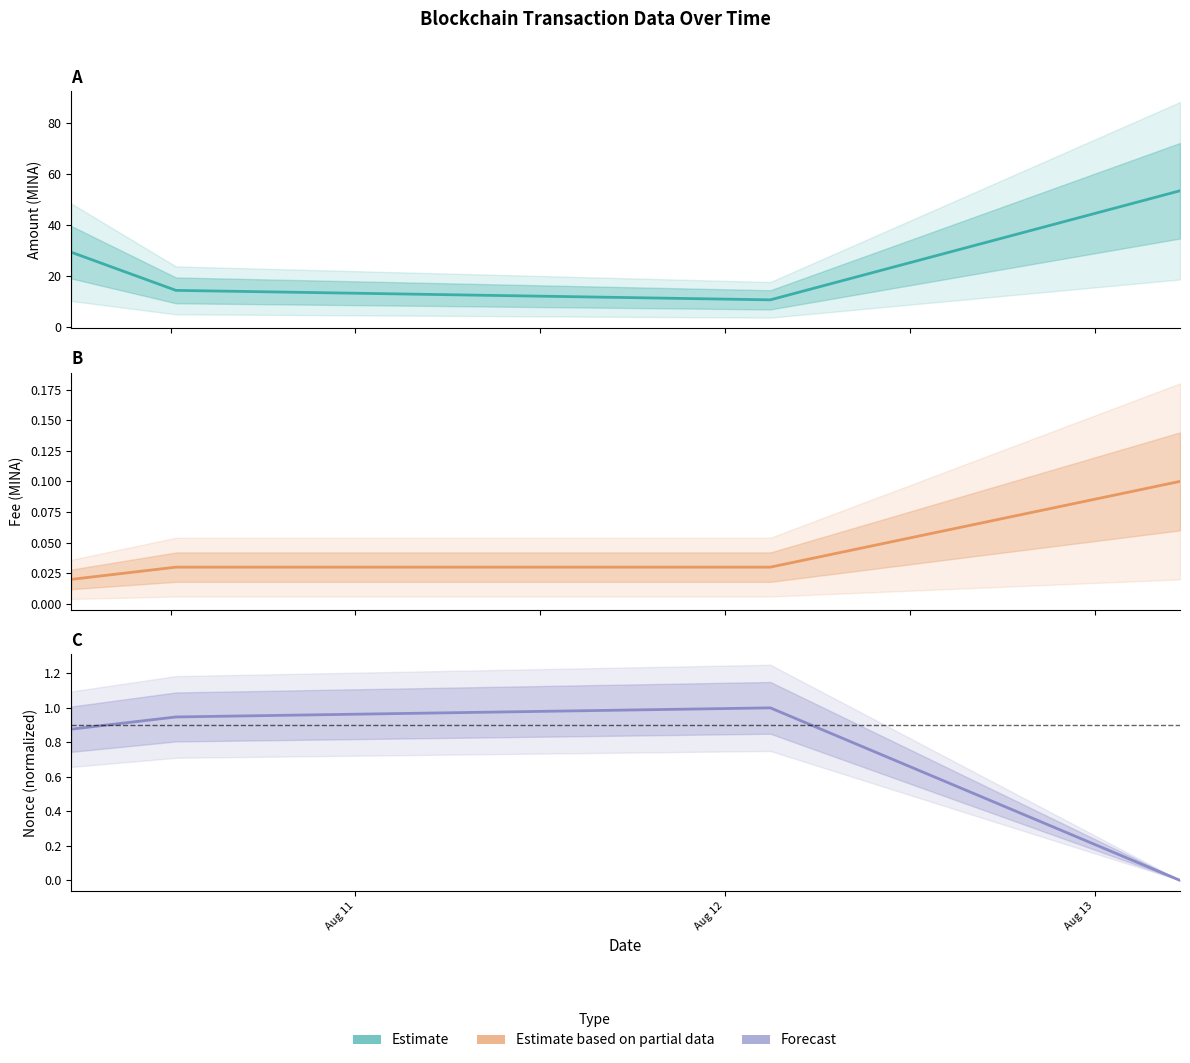

Which series has the largest total across all categories?

Amount (MINA)